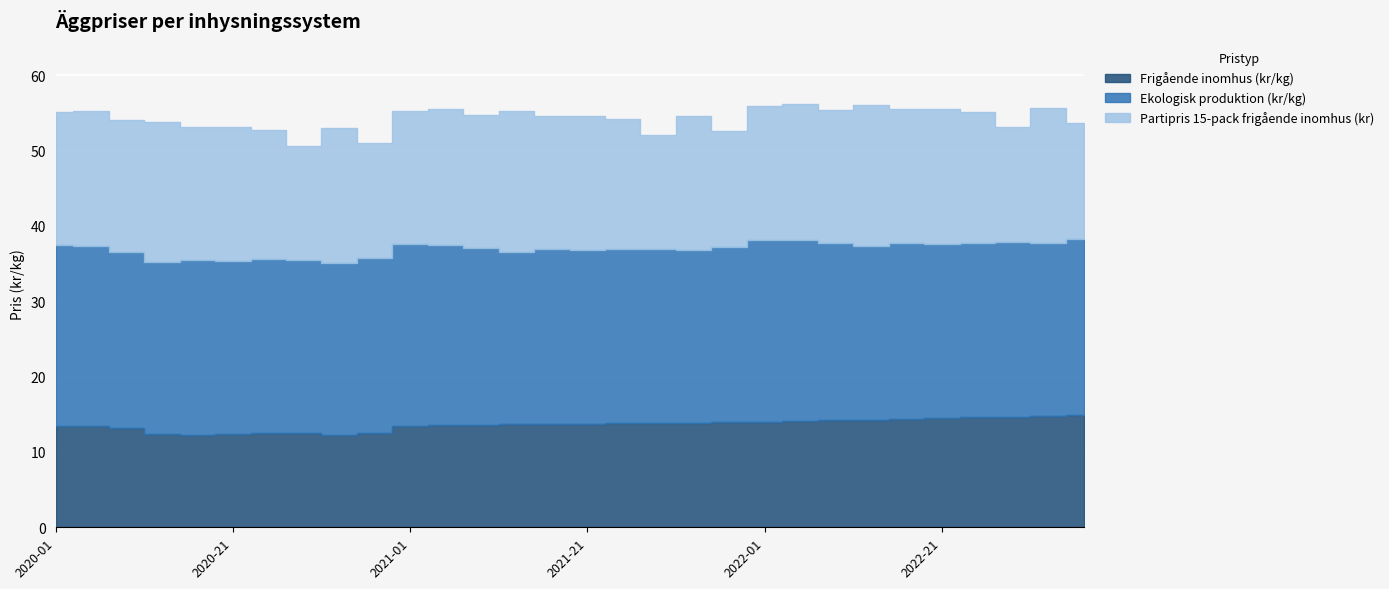

Rank the series by their average value, from lowest to highest.

Frigående inomhus (kr/kg), Partipris 15-pack frigående inomhus (kr), Ekologisk produktion (kr/kg)